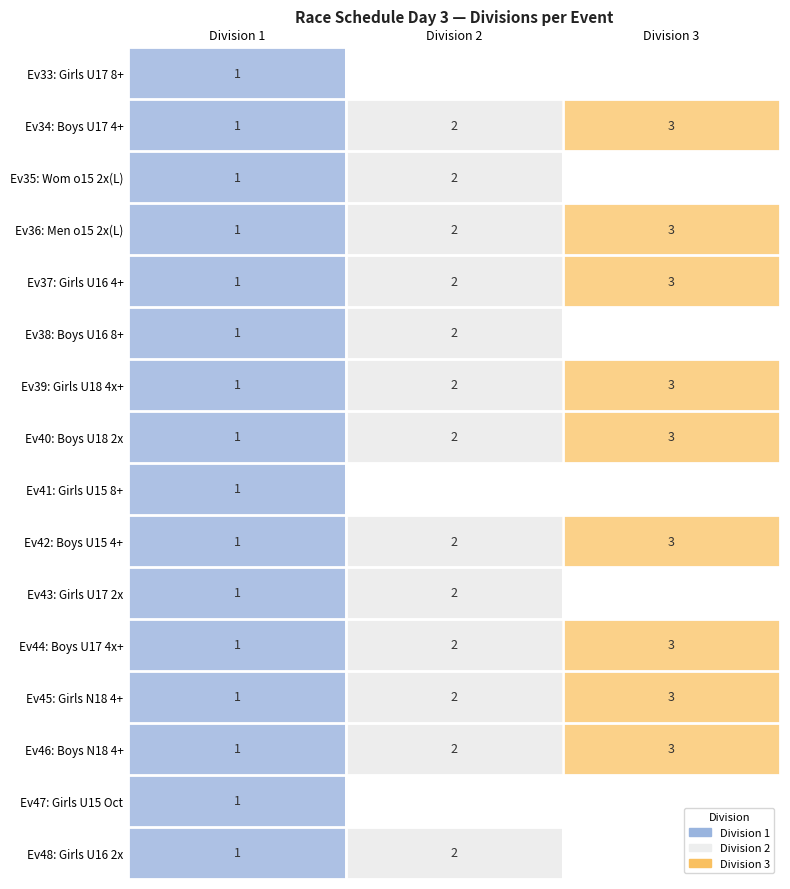

What is the maximum value for Ev44: Boys U17 4x+?

3